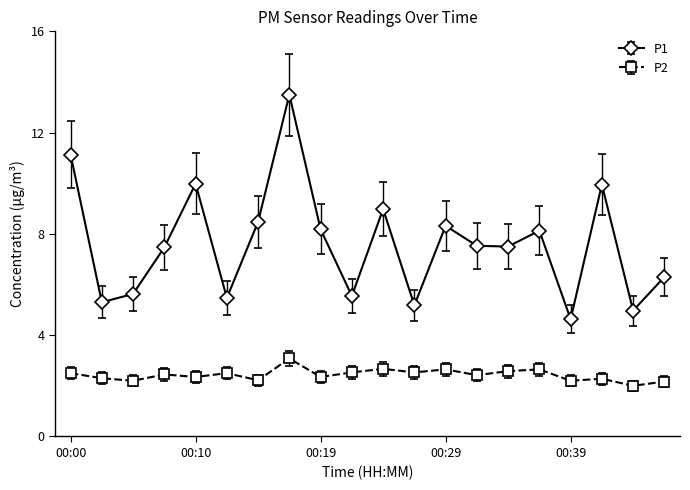

What is the highest value of the P2 series?

3.1